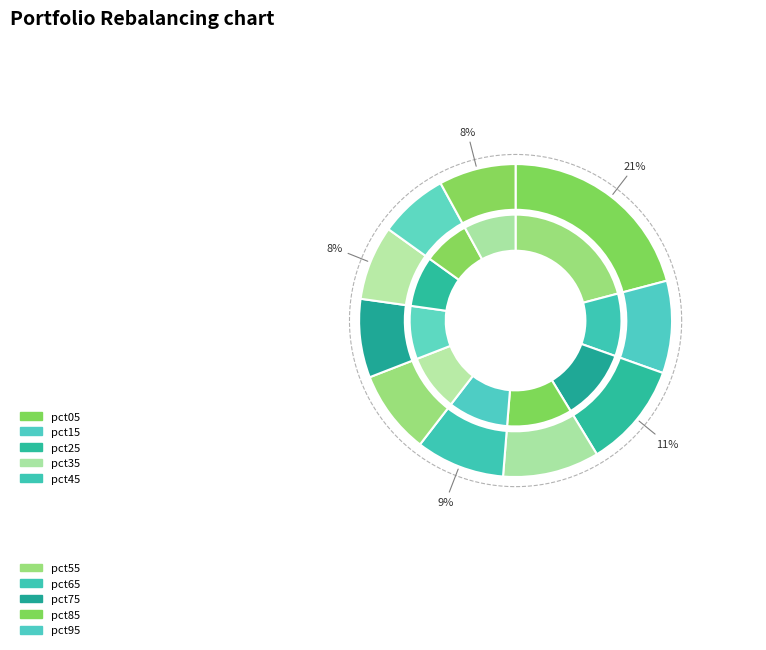

Is there any slice that represents more than half of the pie?

No